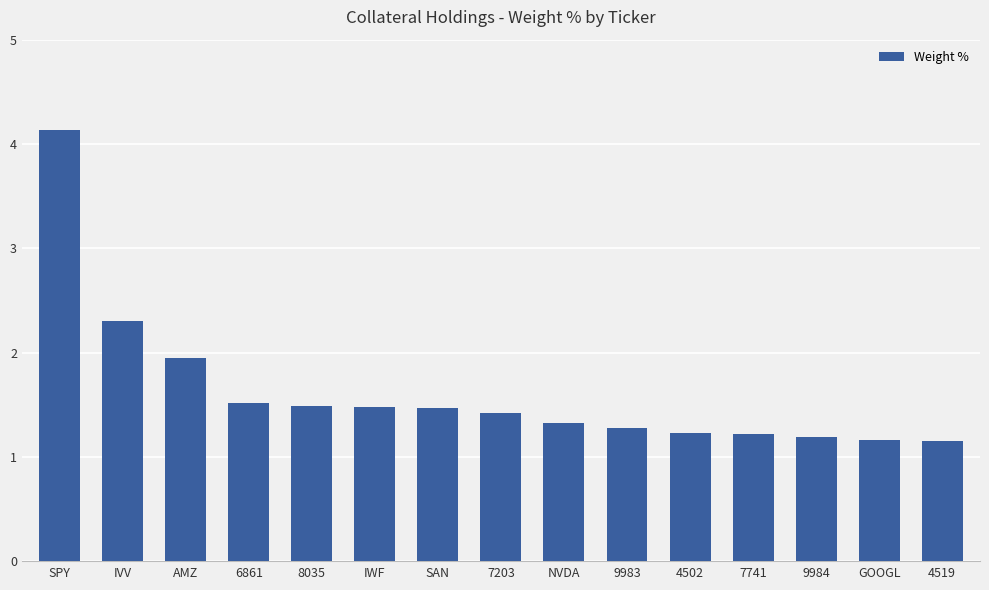

What is the ratio of the value at AMZ to the value at 9984?

1.6